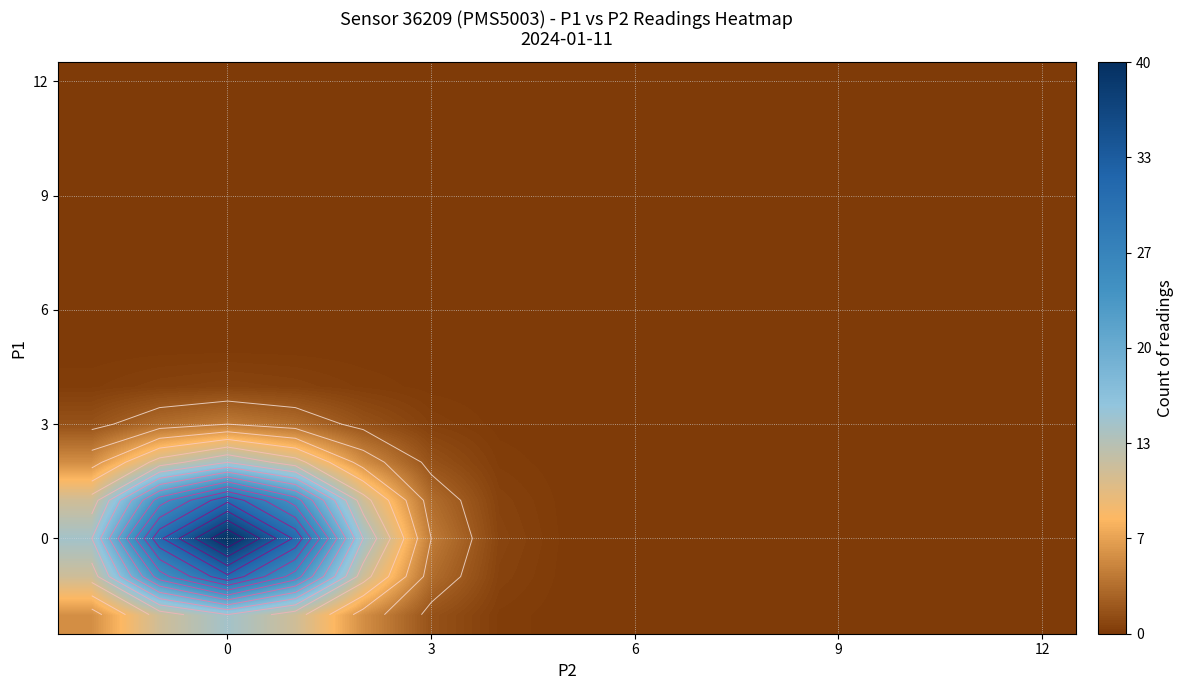

At how many categories does at least one series exceed 20?

3